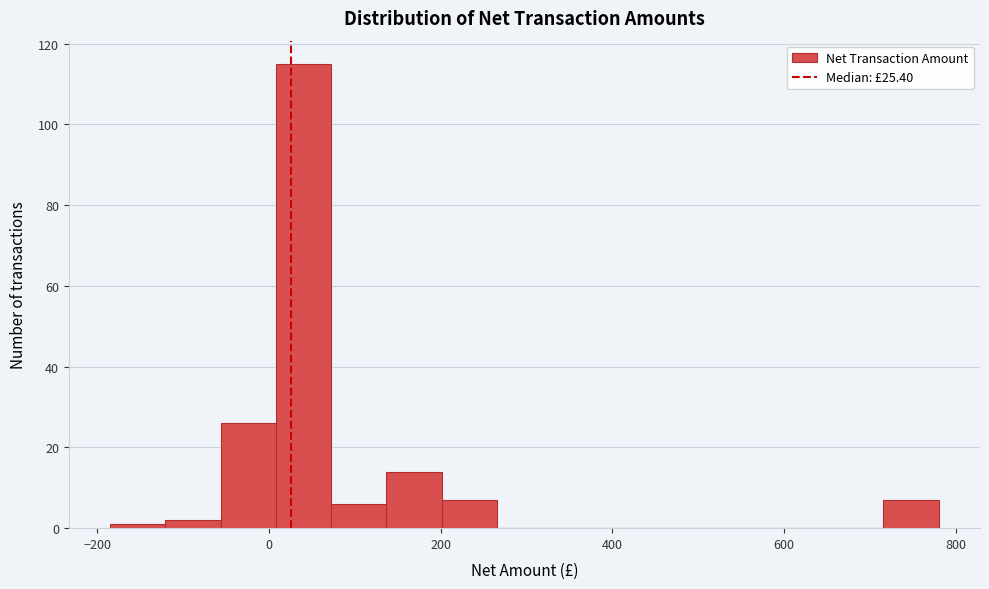

Read against the x-axis, roughly where is the centre of the tallest bar?

40